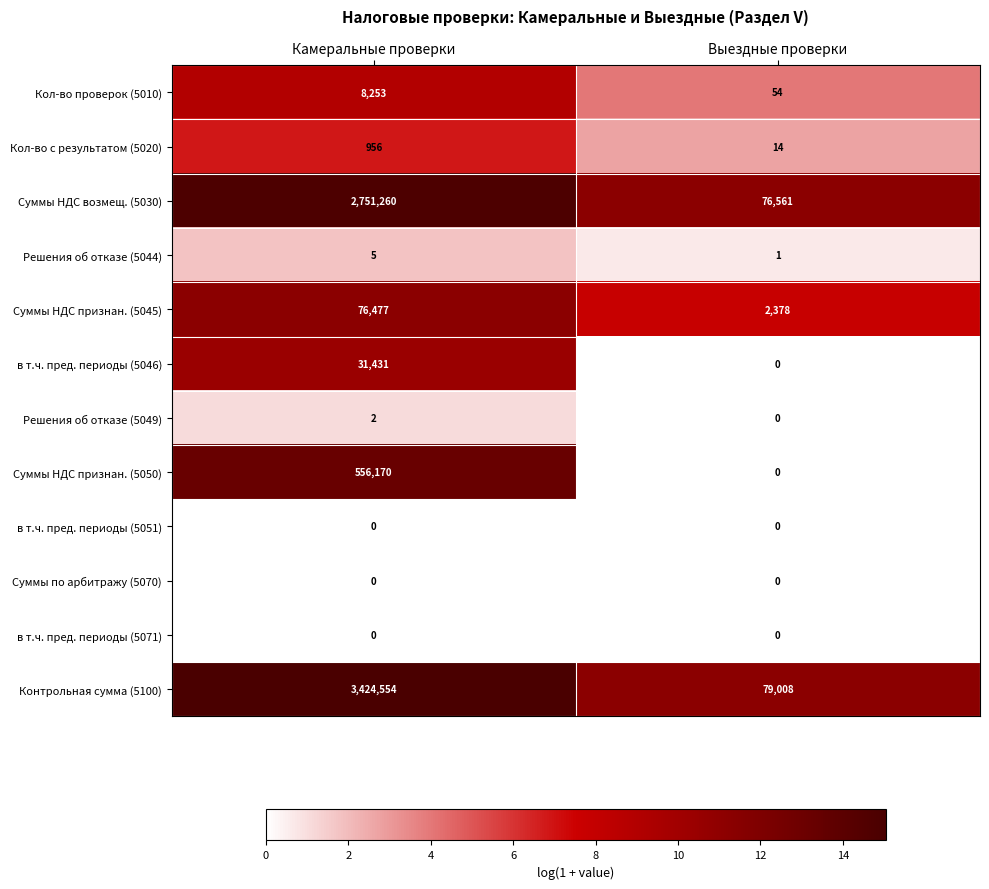

Which category has the lowest value in the в т.ч. пред. периоды (5046) series?

Выездные проверки